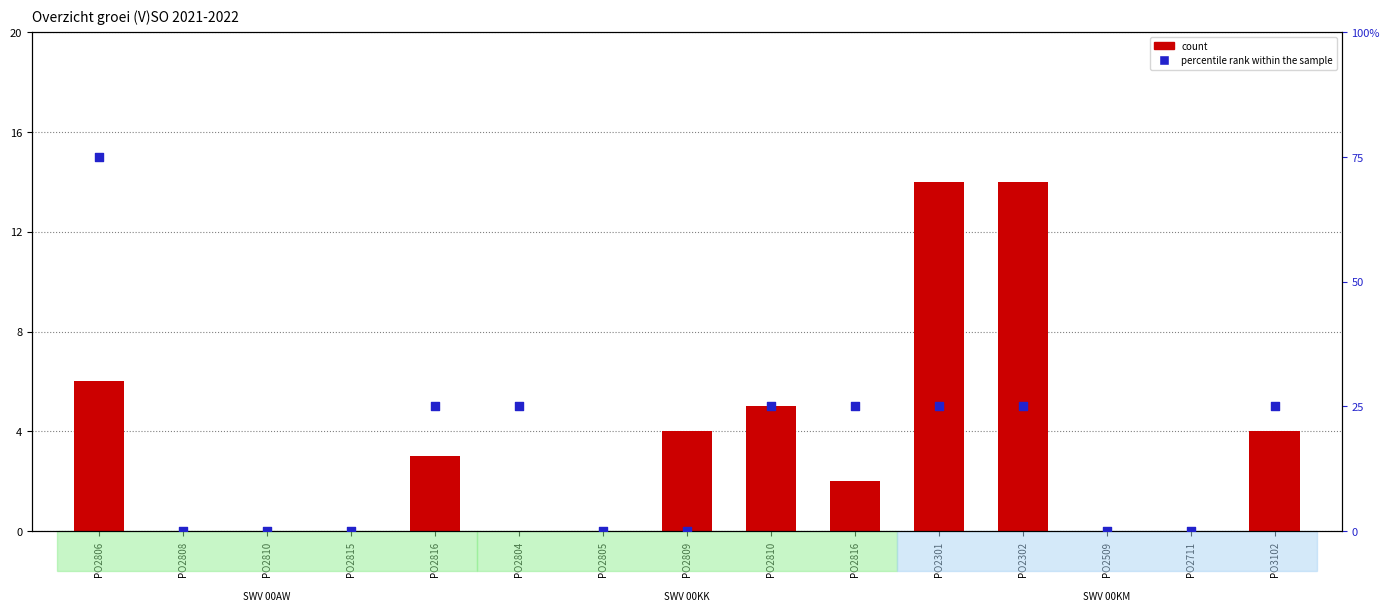

Which series reaches the minimum Y coordinate?

count